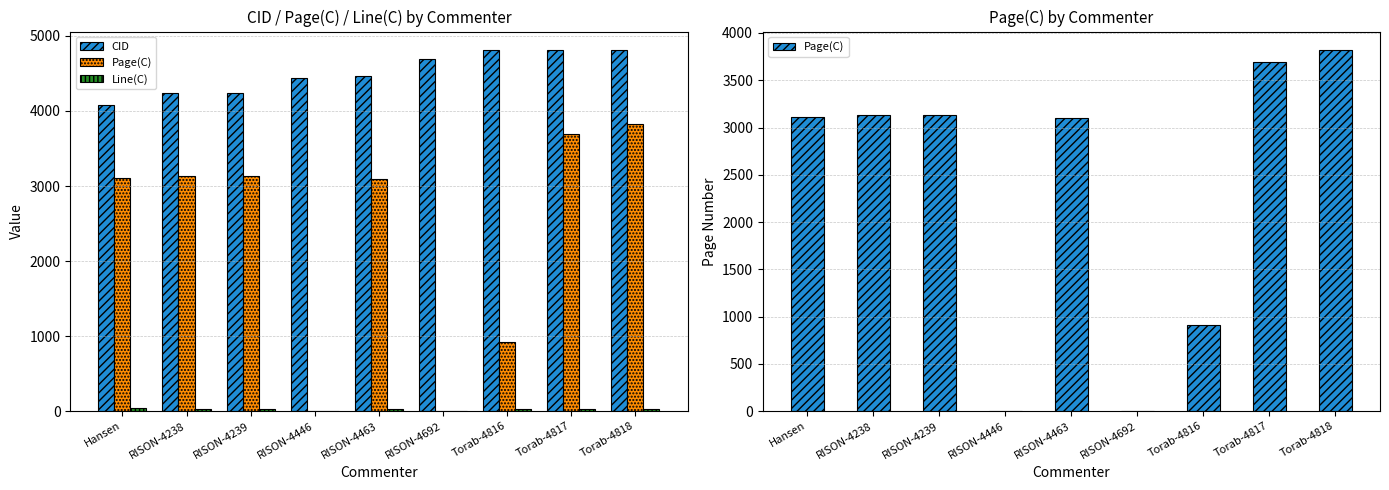

The Page(C) series shows 3097 at RISON-4463. True or false?

True